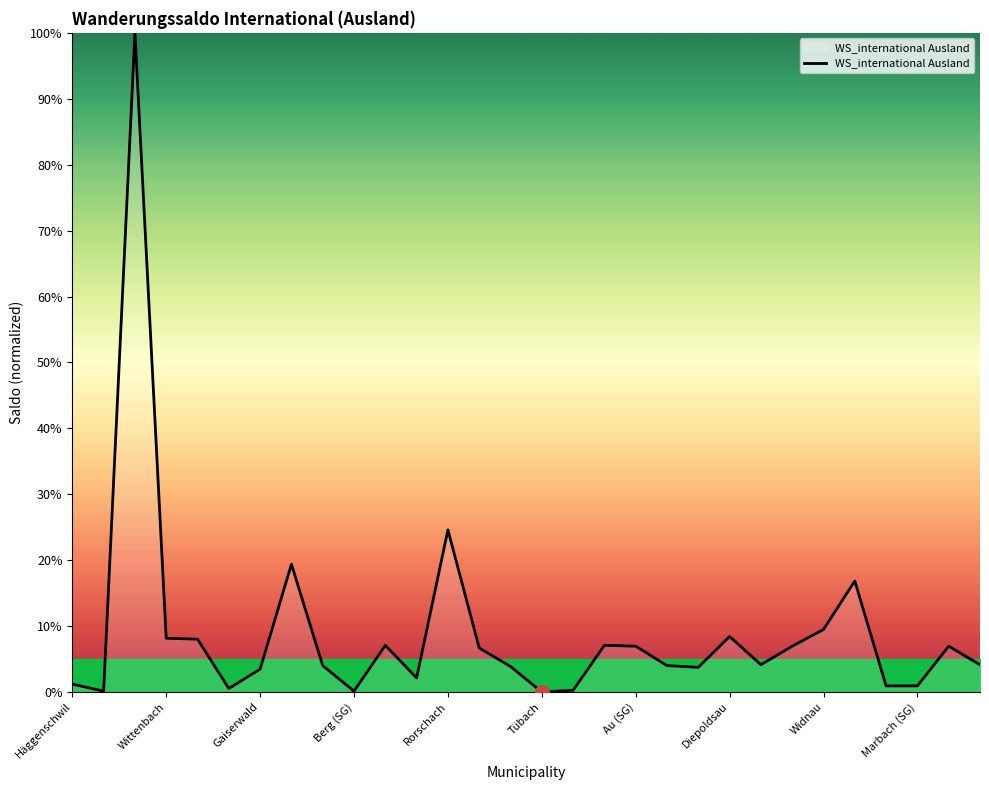

What is the maximum value shown in the chart?

100.0